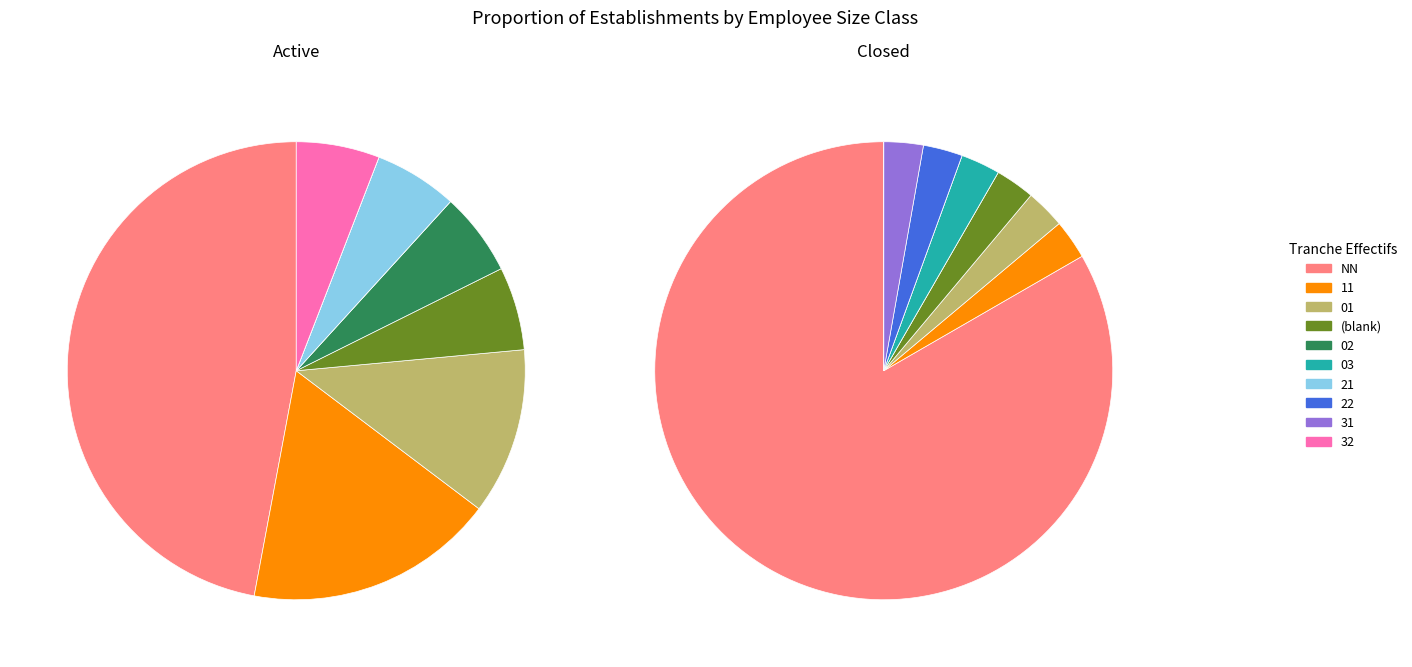

Is there any slice that represents more than half of the pie?

Yes